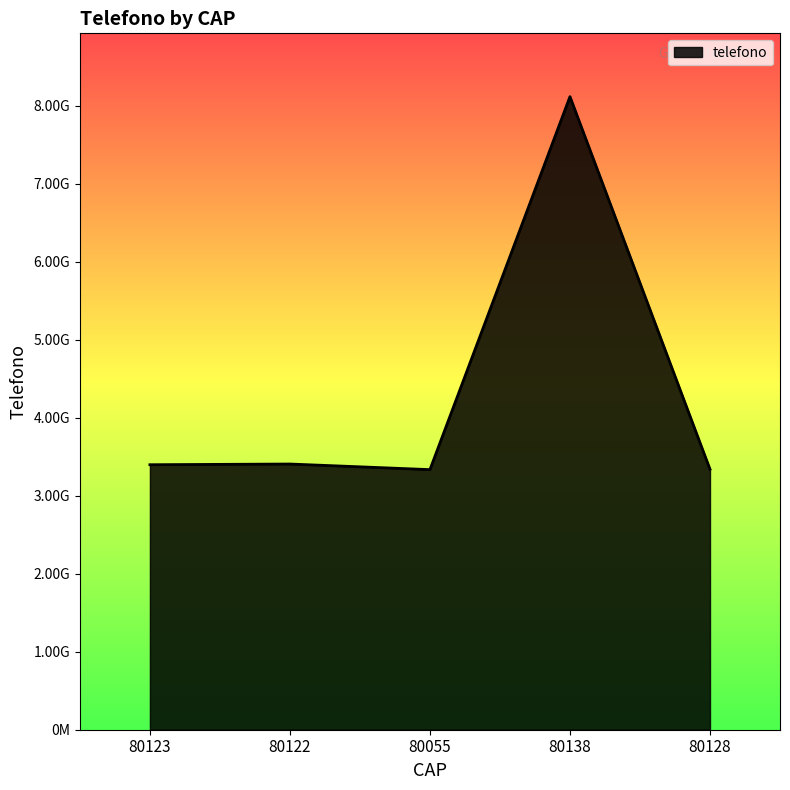

How many interior local peaks (higher than both neighbors) does the data have?

2